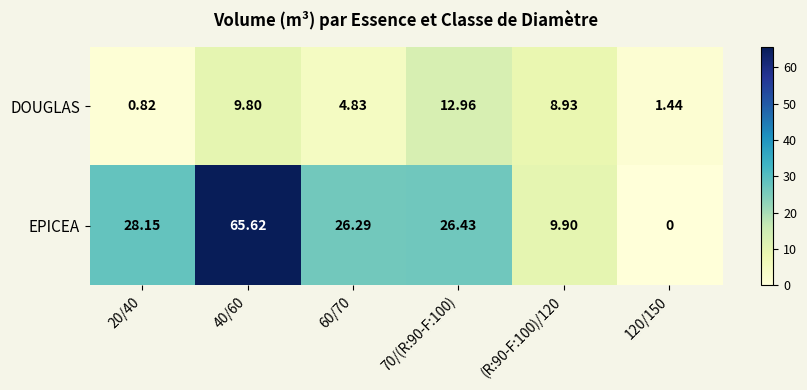

Rank the series by their maximum value, from highest to lowest.

EPICEA, DOUGLAS